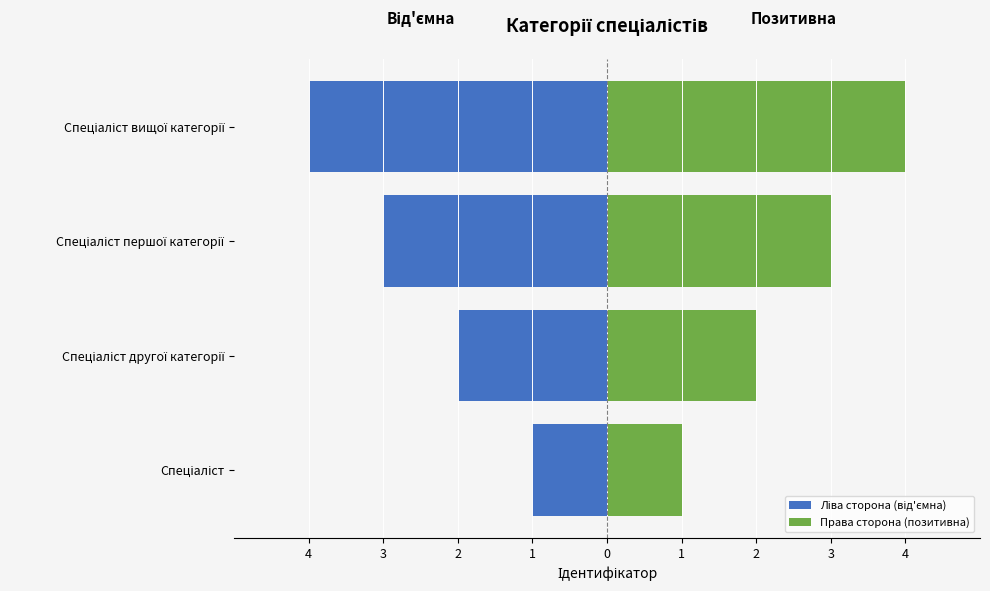

What is the spread (max minus min) of values at Спеціаліст вищої категорії?

8